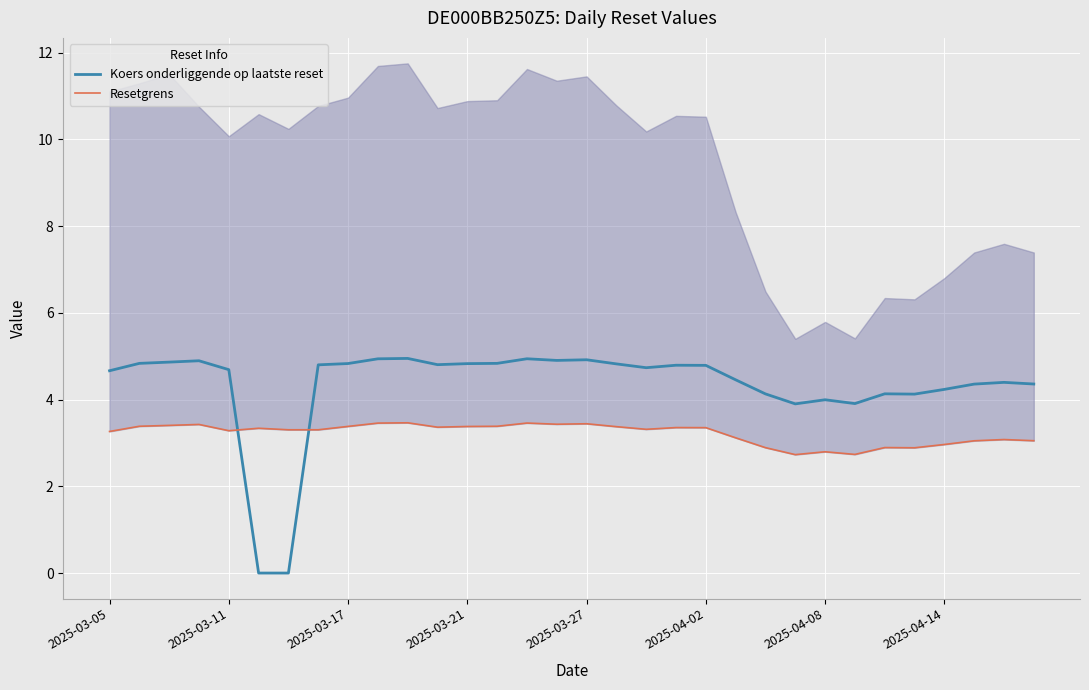

Reading left to right, what are all the values shown in this chart?

Koers onderliggende op laatste reset: 4.7	4.8	4.9	4.9	4.7	0.0	0.0	4.8	4.8	4.9	4.9	4.8	4.8	4.8	4.9	4.9	4.9	4.8	4.7	4.8	4.8	4.5	4.1	3.9	4.0	3.9	4.1	4.1	4.2	4.4	4.4	4.4
Resetgrens: 3.3	3.4	3.4	3.4	3.3	3.3	3.3	3.3	3.4	3.5	3.5	3.4	3.4	3.4	3.5	3.4	3.4	3.4	3.3	3.4	3.4	3.1	2.9	2.7	2.8	2.7	2.9	2.9	3.0	3.0	3.1	3.1